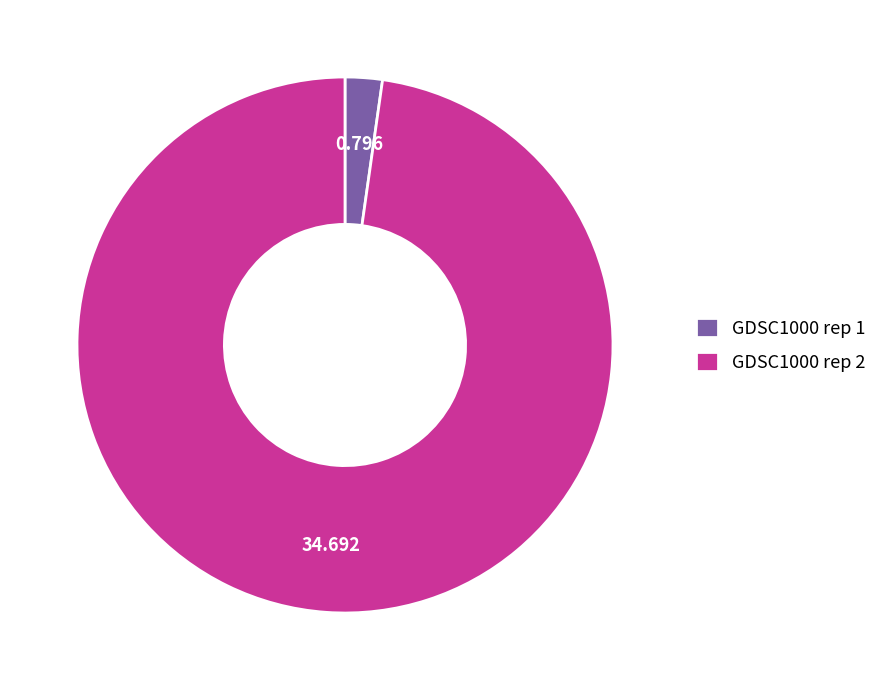

Which slice is the largest?

GDSC1000 rep 2